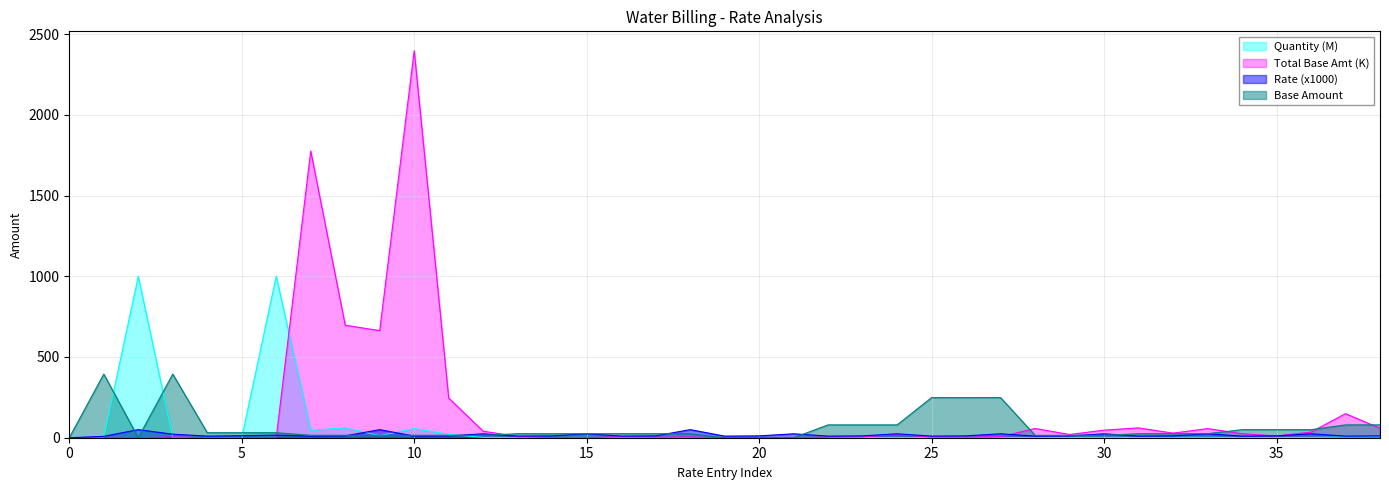

Which series changed the most between 13 and 19?

Base Amount